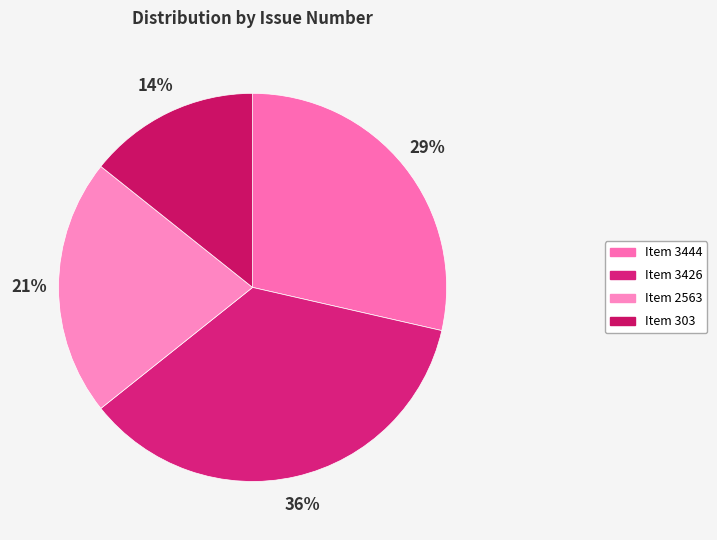

Count the number of slices in the pie.

4